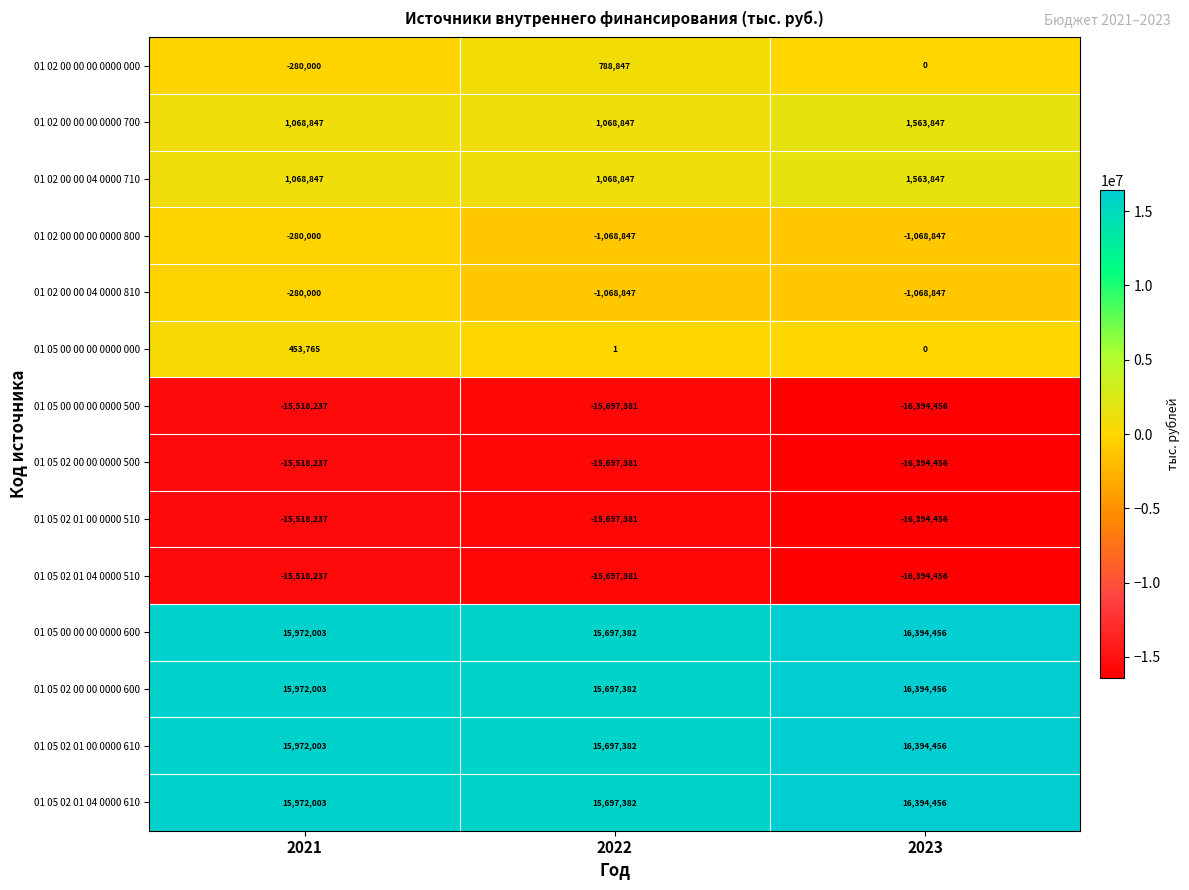

How many series are shown in this chart?

14